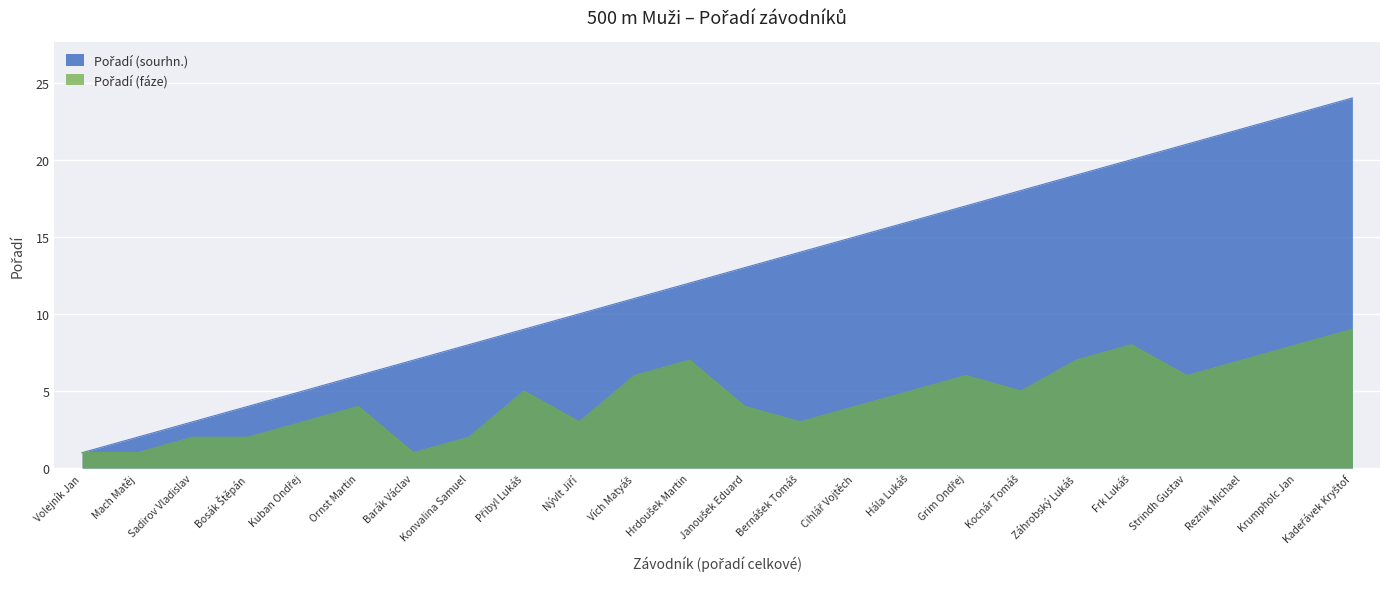

Reading left to right, transcribe all the data shown in this chart.

Pořadí (sourhn.): Volejník Jan=1	Mach Matěj=2	Sadirov Vladislav=3	Bosák Štěpán=4	Kuban Ondřej=5	Ornst Martin=6	Barák Václav=7	Konvalina Samuel=8	Přibyl Lukáš=9	Nývlt Jiří=10	Vích Matyáš=11	Hrdoušek Martin=12	Janoušek Eduard=13	Bernášek Tomáš=14	Cihlář Vojtěch=15	Hála Lukáš=16	Grim Ondřej=17	Kocnár Tomáš=18	Záhrobský Lukáš=19	Frk Lukáš=20	Strindh Gustav=21	Reznik Michael=22	Krumpholc Jan=23	Kadeřávek Kryštof=24
Pořadí (fáze): Volejník Jan=1	Mach Matěj=1	Sadirov Vladislav=2	Bosák Štěpán=2	Kuban Ondřej=3	Ornst Martin=4	Barák Václav=1	Konvalina Samuel=2	Přibyl Lukáš=5	Nývlt Jiří=3	Vích Matyáš=6	Hrdoušek Martin=7	Janoušek Eduard=4	Bernášek Tomáš=3	Cihlář Vojtěch=4	Hála Lukáš=5	Grim Ondřej=6	Kocnár Tomáš=5	Záhrobský Lukáš=7	Frk Lukáš=8	Strindh Gustav=6	Reznik Michael=7	Krumpholc Jan=8	Kadeřávek Kryštof=9